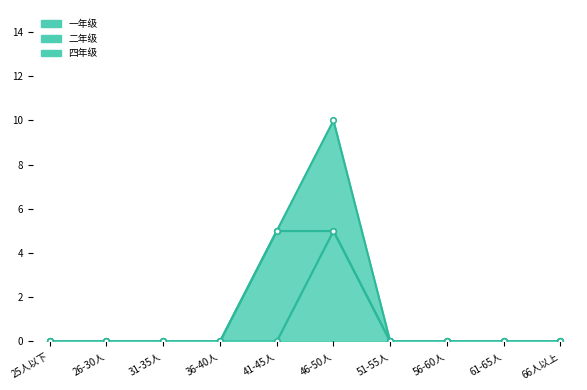

Does the chart display data point markers on the line(s)?

Yes